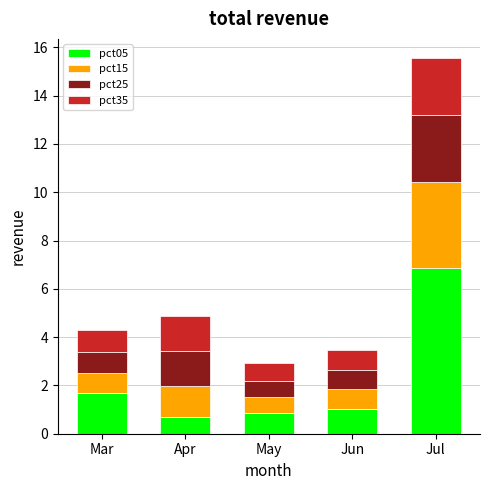

What is the sum of the pct05 values at Apr and Jun?

1.7